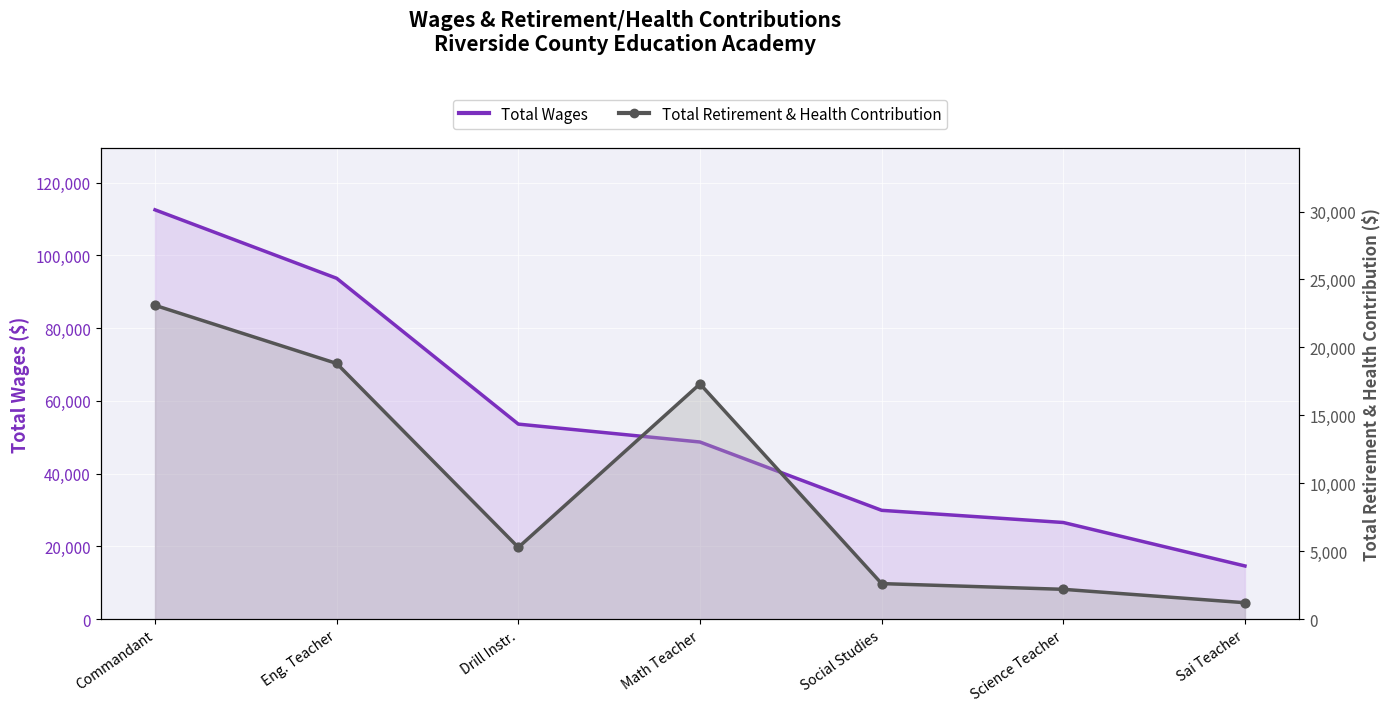

At how many categories does at least one series exceed 16840?

6